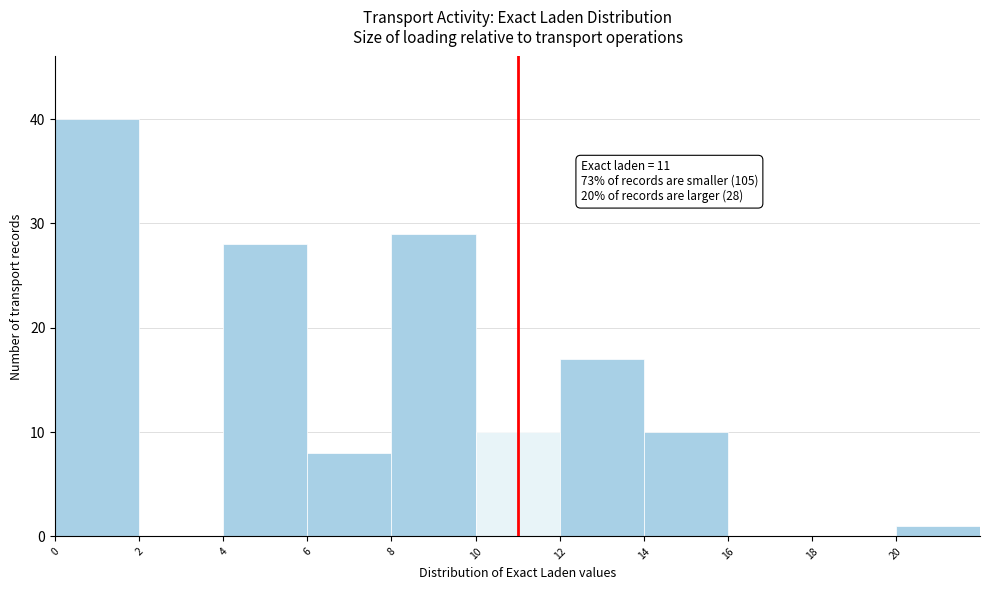

Over which range of the x-axis is the bar tallest?

0 to 2